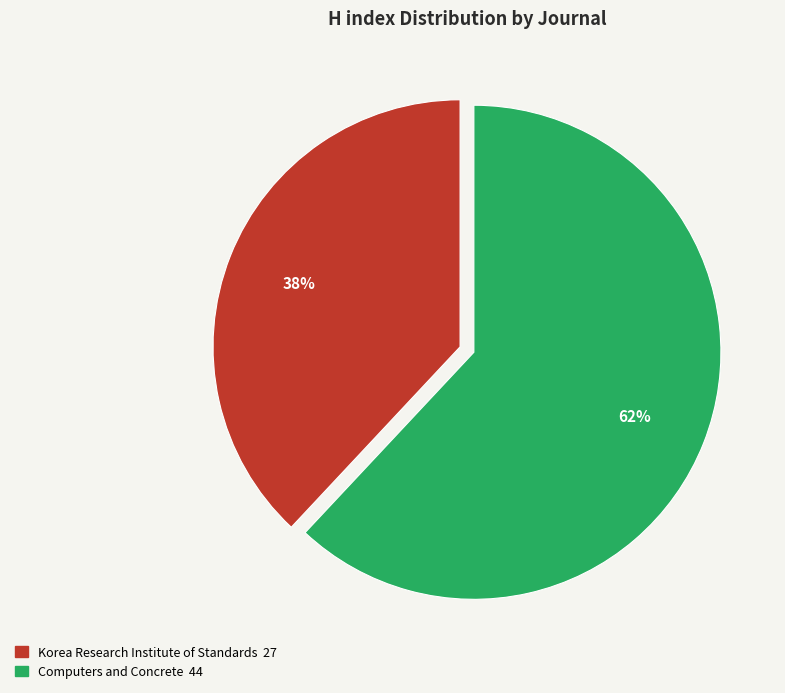

Do Korea Research Institute of Standards and Computers and Concrete together represent more than half of the pie?

Yes